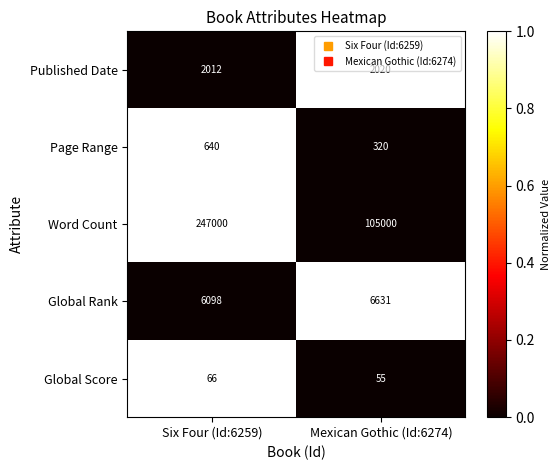

The value of Global Rank at Six Four (Id:6259) is 6098. True or false?

True